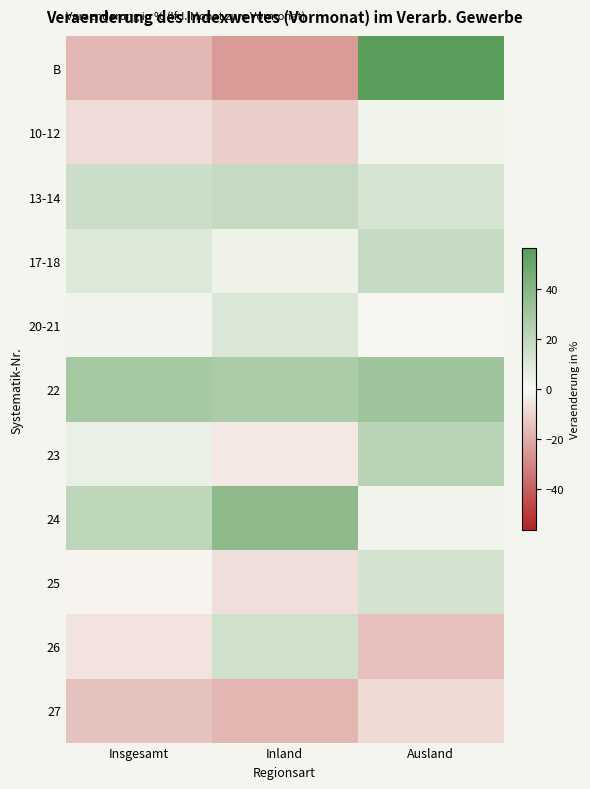

How many data points does each series have?

3